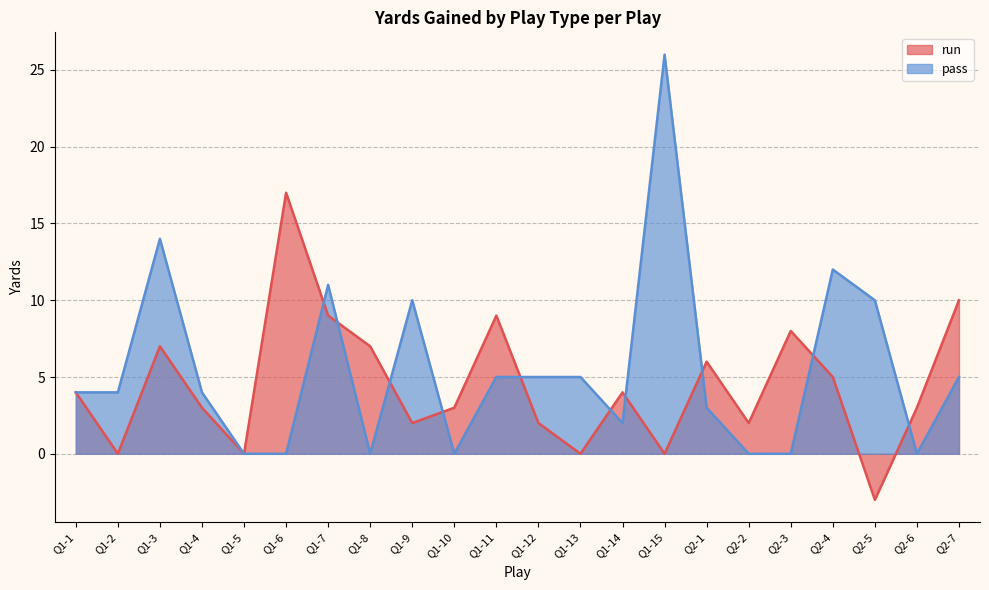

Rank the series at Q1-12 from lowest to highest value.

run, pass